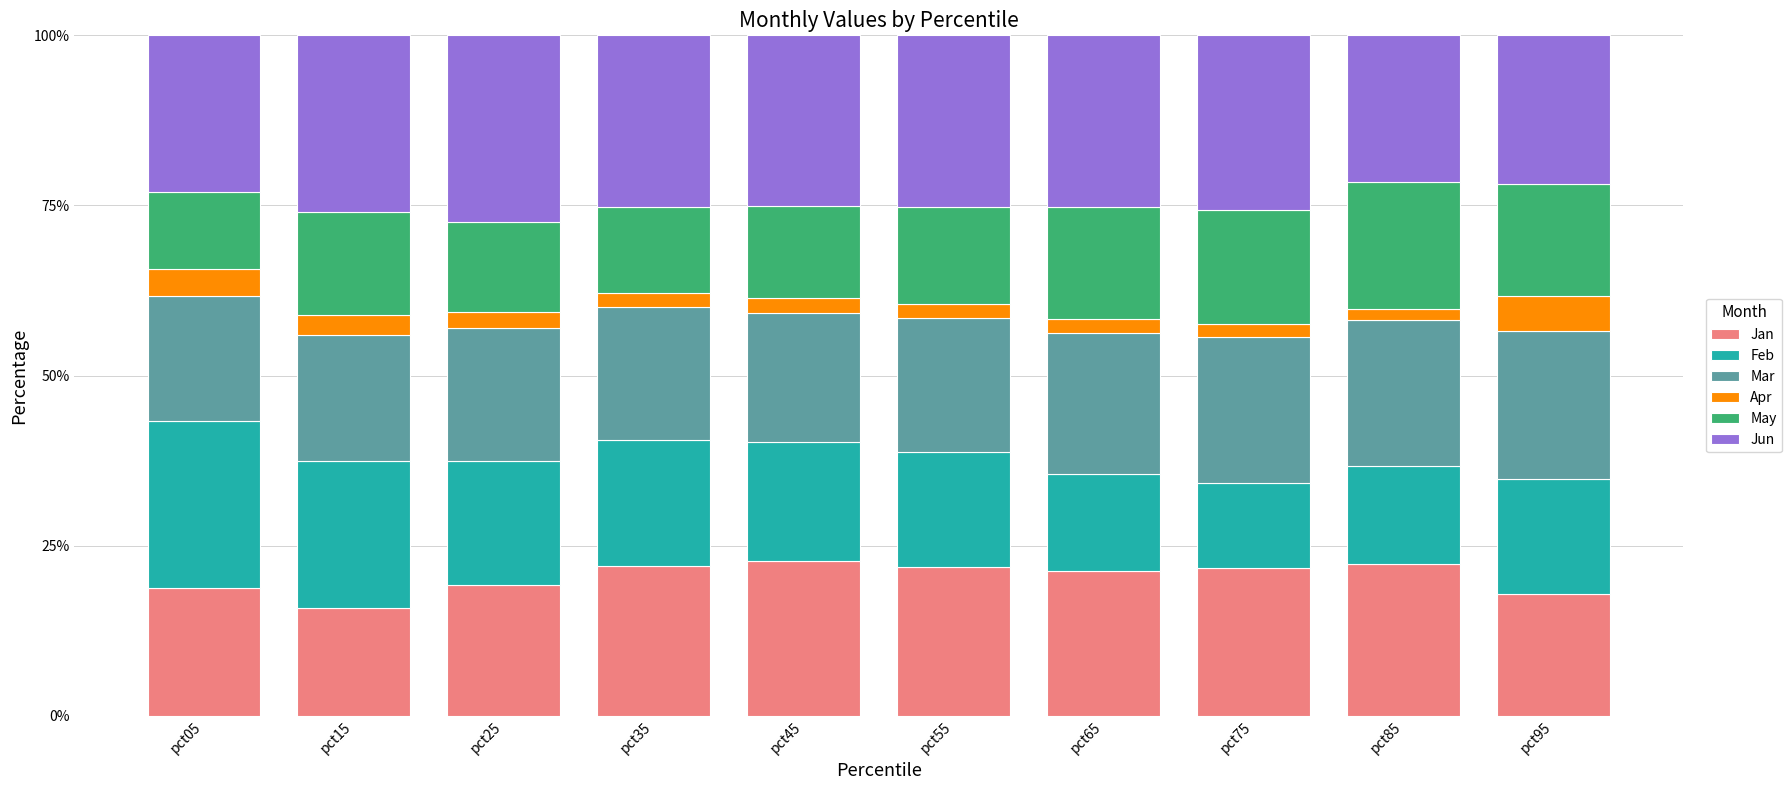

True or false: Jan has a value of 21.3 at pct65.

True